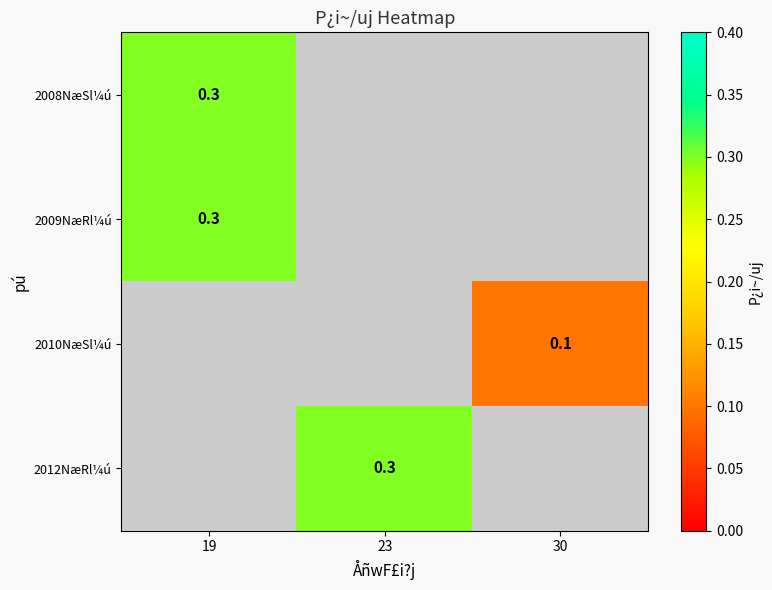

At which category does the chart reach its minimum across all series?

30